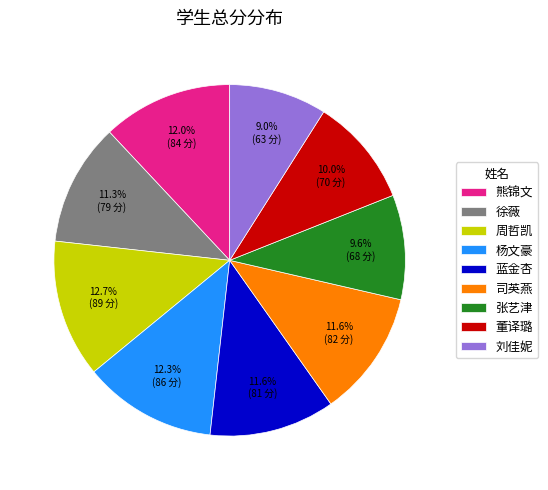

Which has a higher value, 杨文豪 or 司英燕?

杨文豪